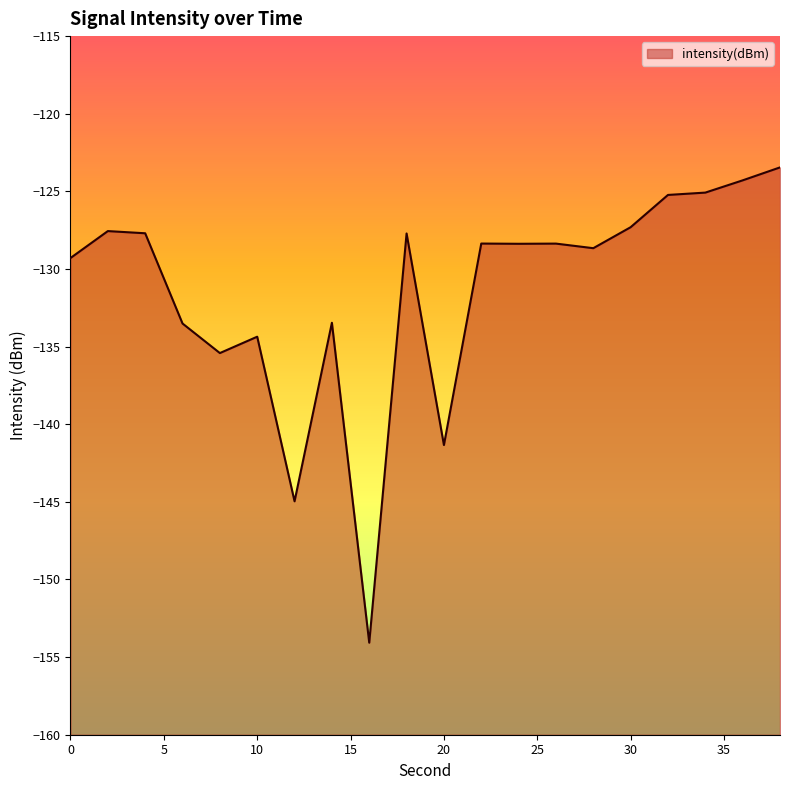

How many points are lower than both their immediate neighbors (excluding endpoints)?

6